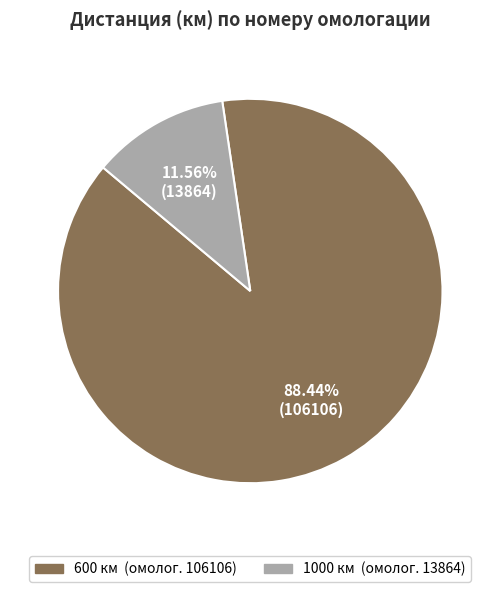

True or false: 600 accounts for 81% of the total.

False